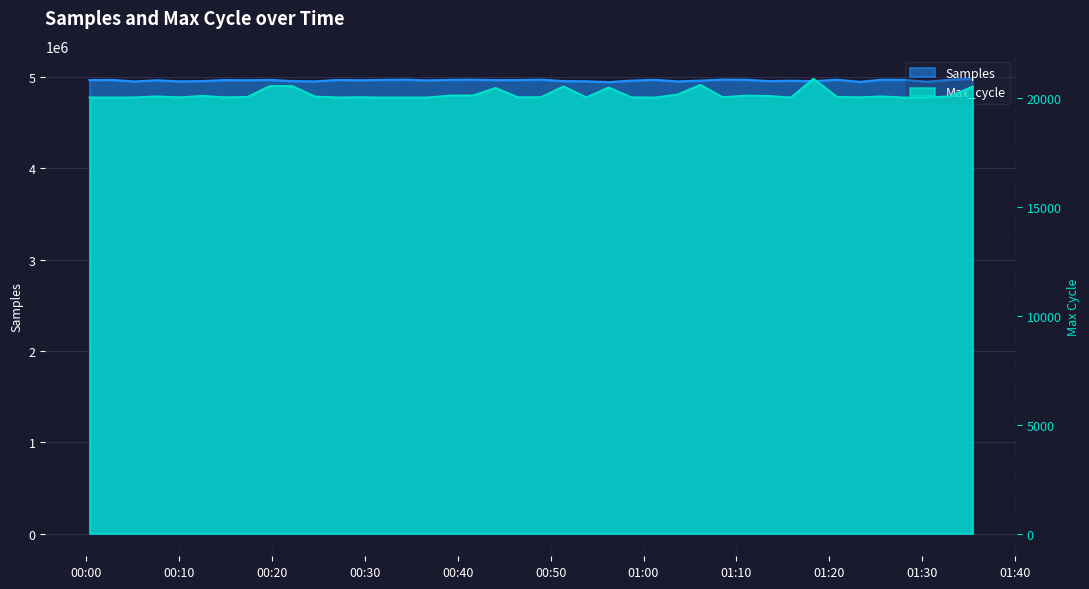

At which category is the sum across all series the highest?

2022/12/21 01:35:25